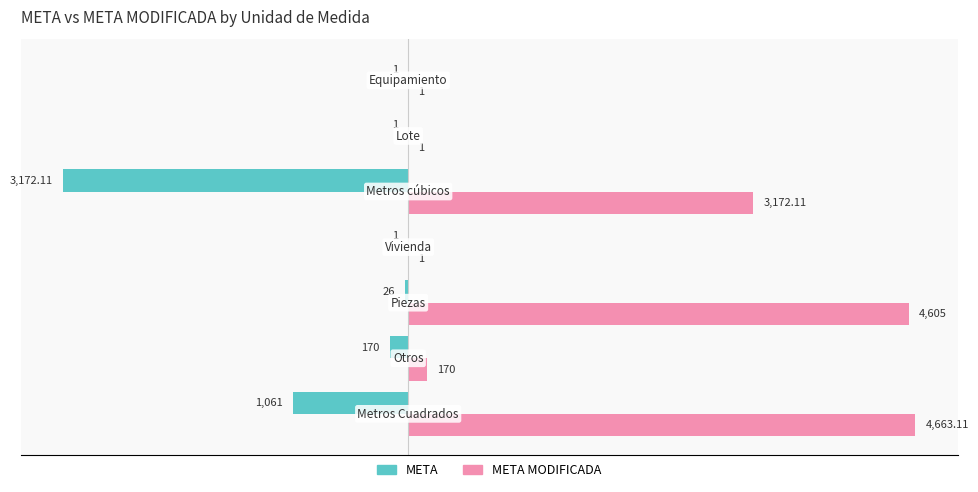

Which series has the largest total across all categories?

META MODIFICADA